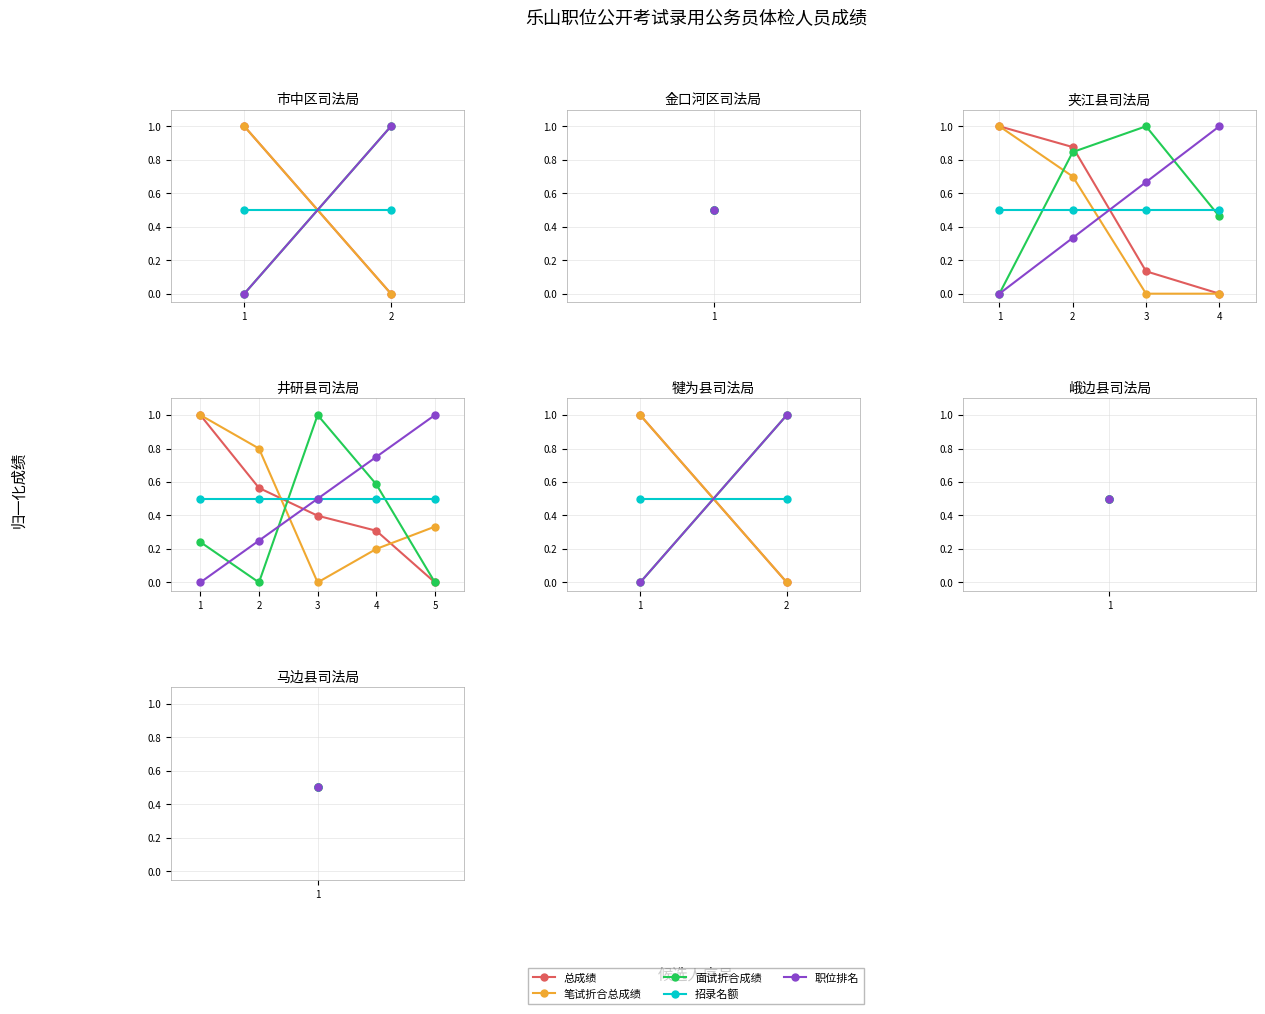

What is the sum of the 总成绩 values at 1 and 2?

1.0